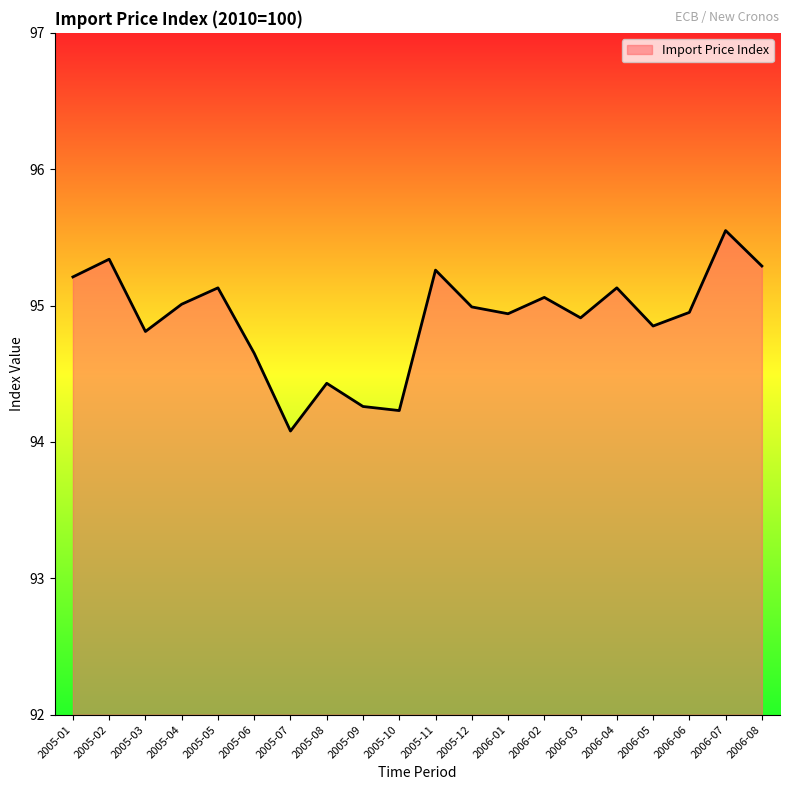

How many lines are shown in the chart?

1